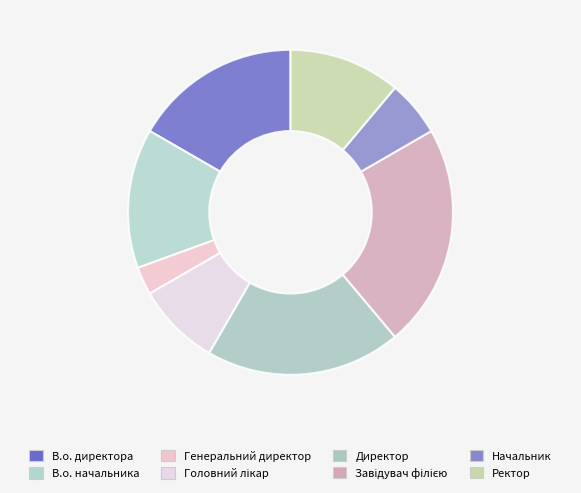

Does Директор represent more than half of the total?

No